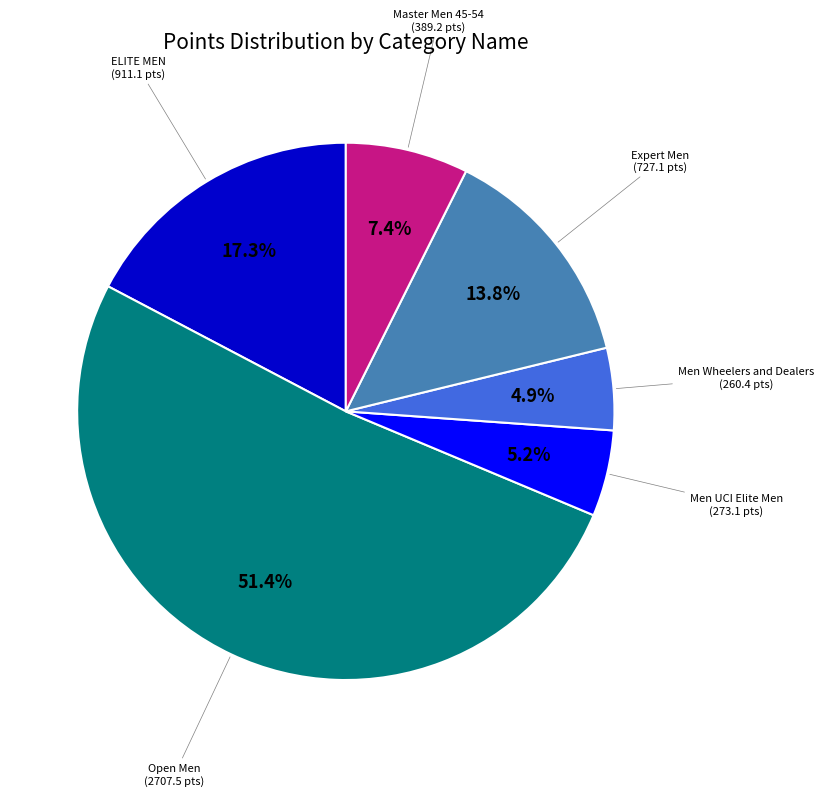

To the nearest percent, what is the difference between the largest and smallest slice percentages?

46%